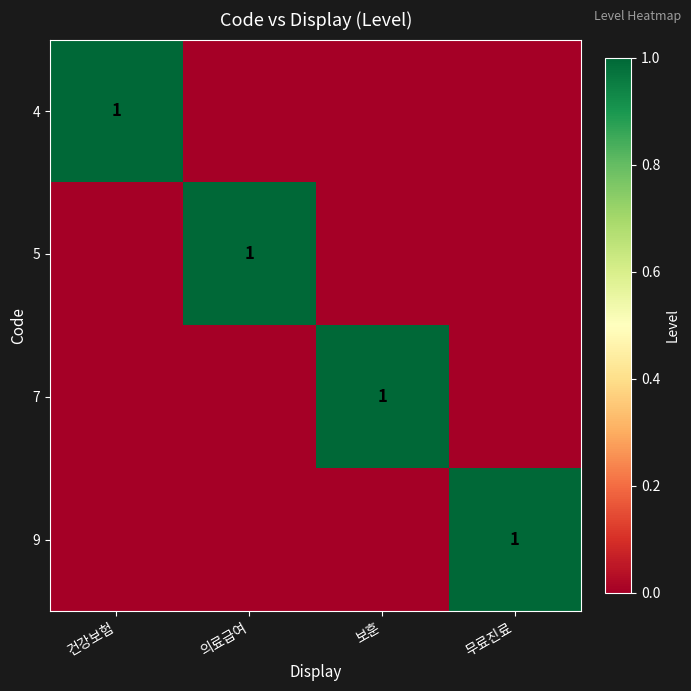

What is the total value across all series at 보훈?

1